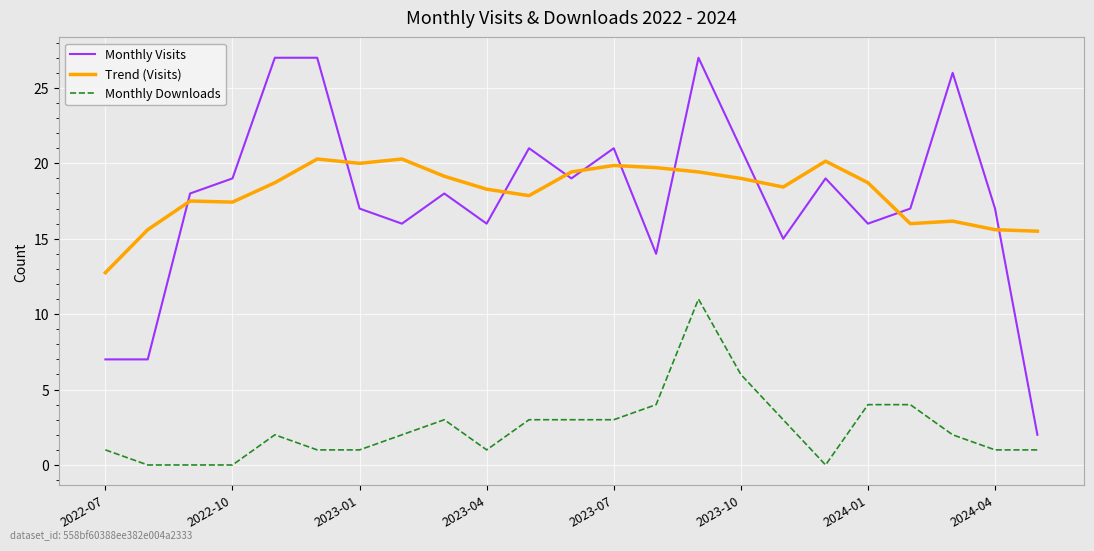

Does the chart display data point markers on the line(s)?

No